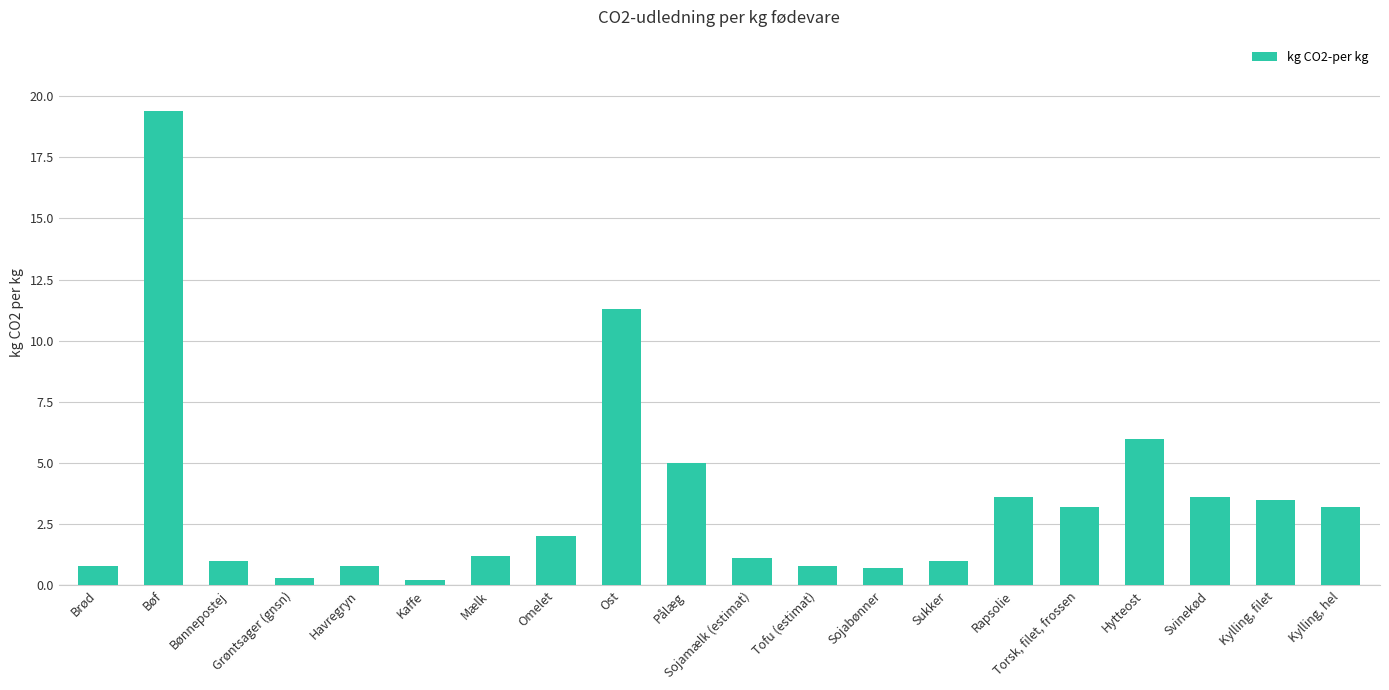

Reading right to left, transcribe all the data shown in this chart.

3.2	3.5	3.6	6.0	3.2	3.6	1.0	0.7	0.8	1.1	5.0	11.3	2.0	1.2	0.2	0.8	0.3	1.0	19.4	0.8